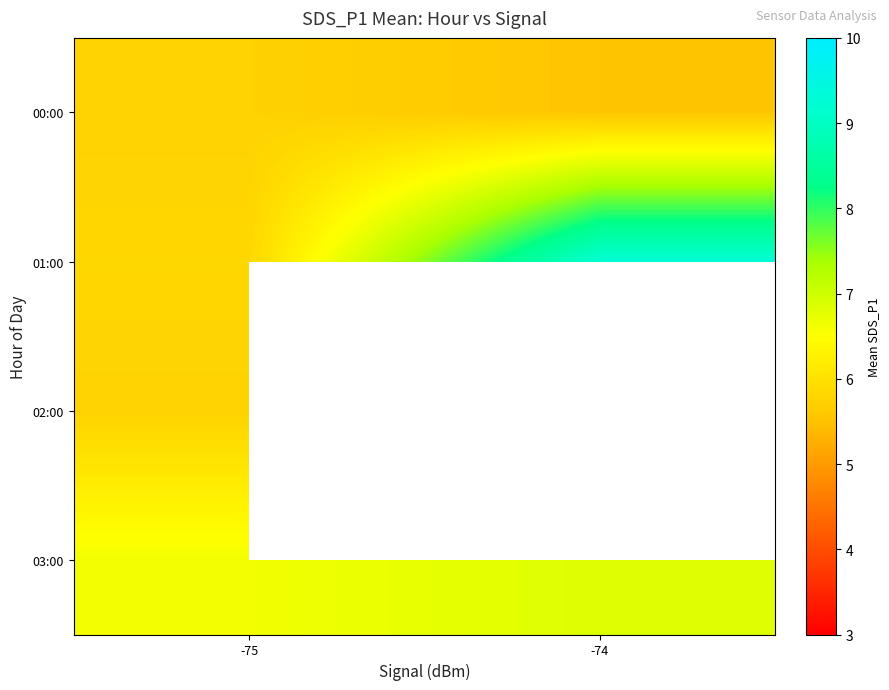

What is the difference between the maximum and minimum values in the 03:00 series?

0.2